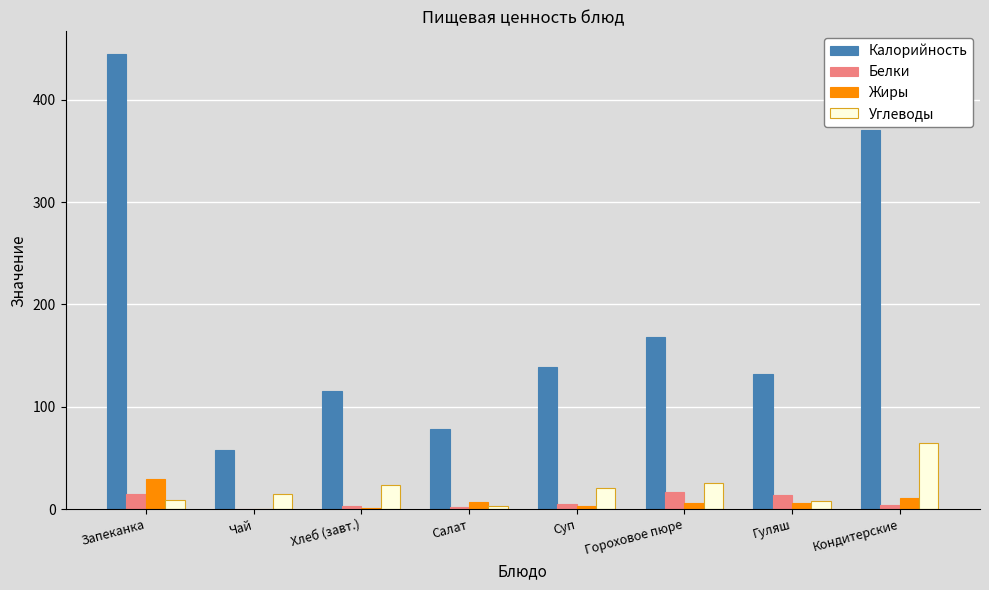

The value of Калорийность at Салат is 114.8. True or false?

False